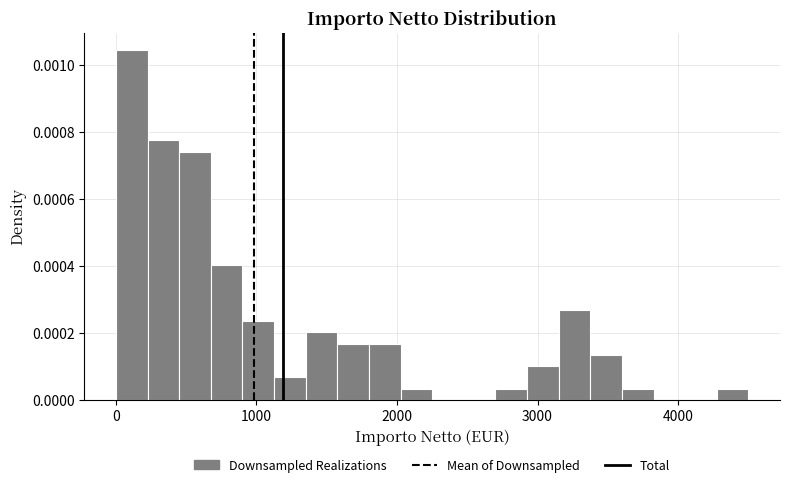

Read against the x-axis, roughly where is the centre of the tallest bar?

100